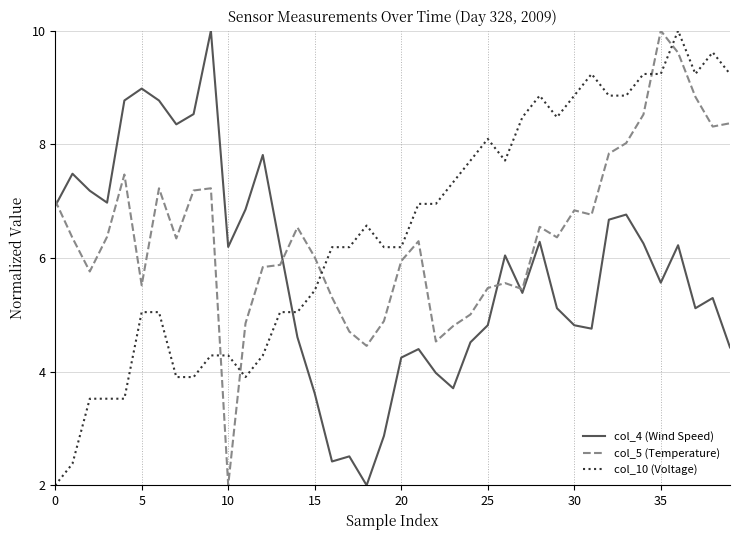

What are all the series names shown in the legend?

col_4 (Wind Speed), col_5 (Temperature), col_10 (Voltage)